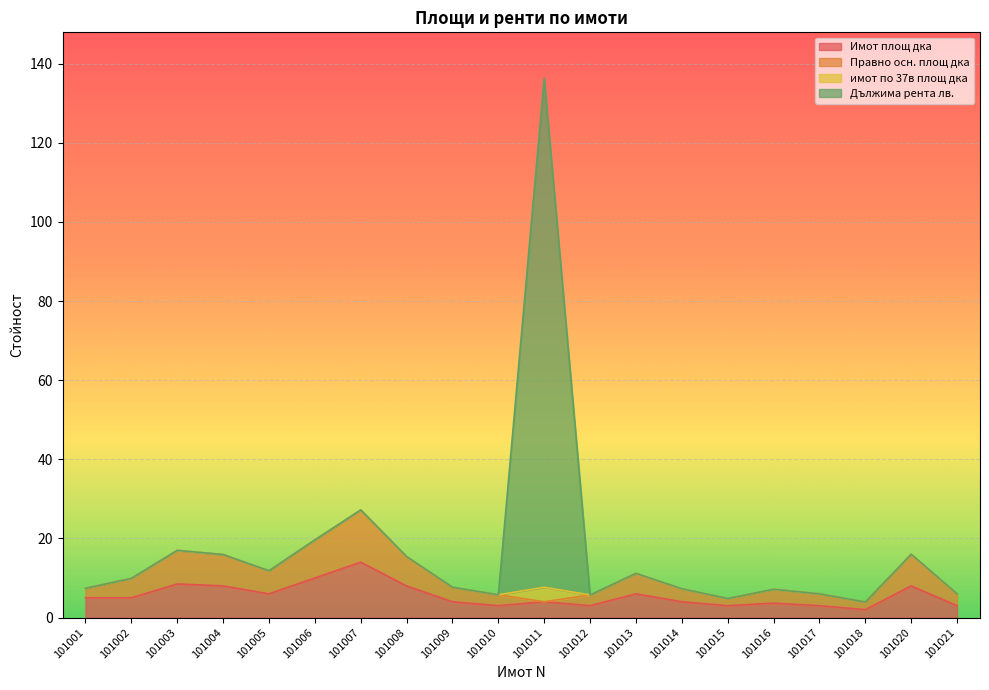

What is the value of the Имот площ дка point at the 12th from the left?

3.0